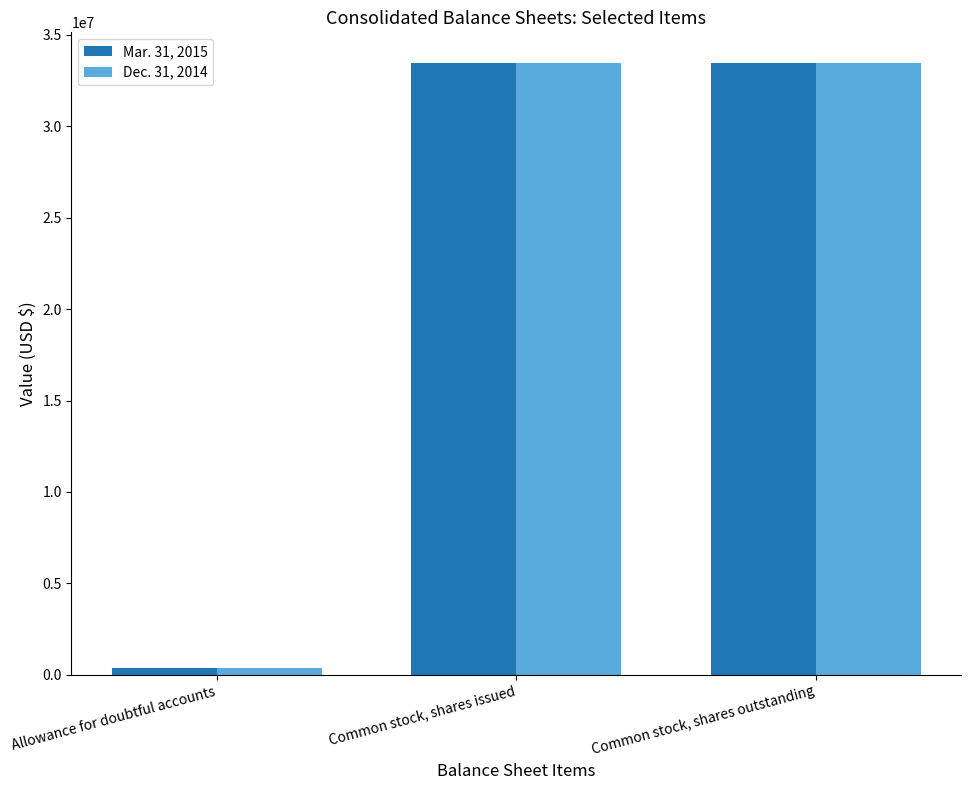

How many groups of bars are there?

3